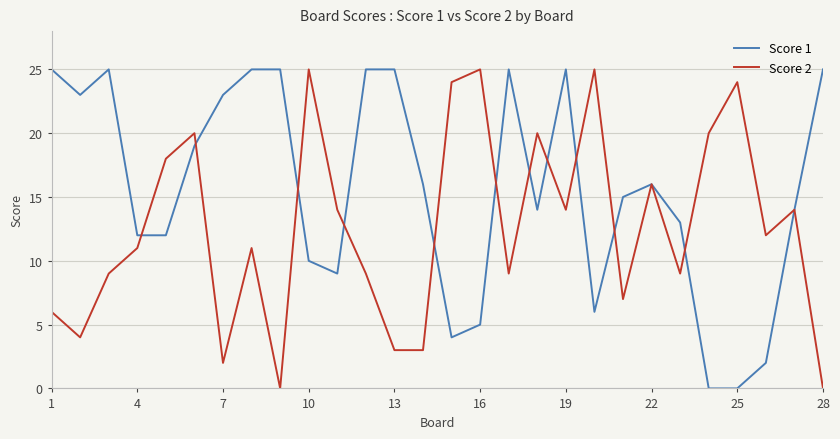

Which series has the largest total across all categories?

Score 1